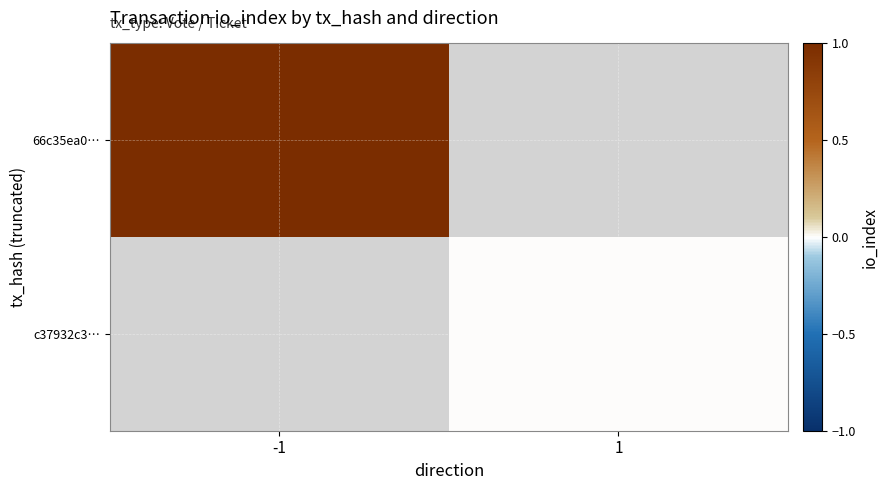

Rank the categories by 66c35ea0… value from lowest to highest.

-1, 1